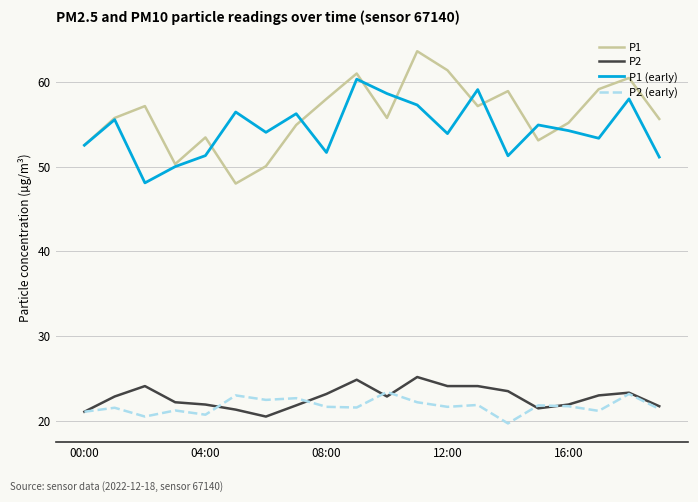

True or false: P2 (early) and P1 cross at least once.

False